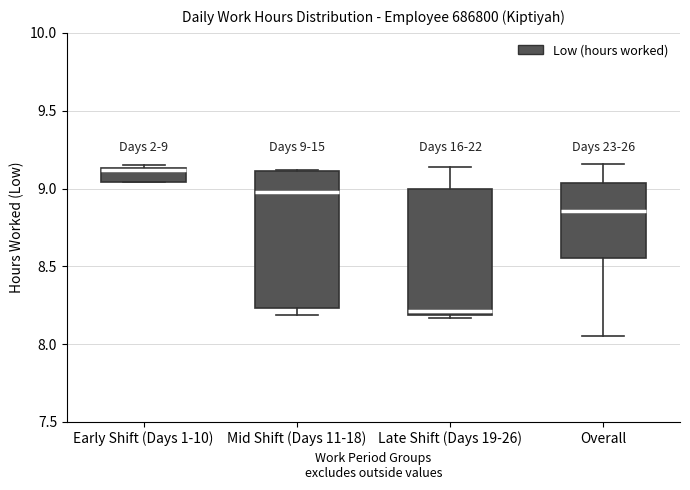

Which box is the tallest, from its lower edge to its upper edge?

Mid Shift (Days 11-18)